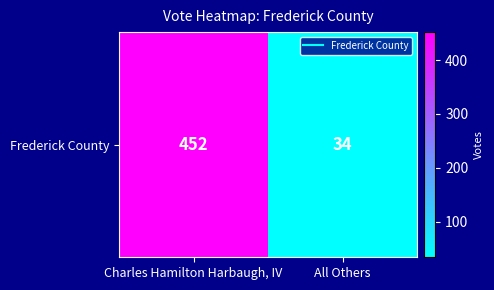

The value at All Others is 34. True or false?

True